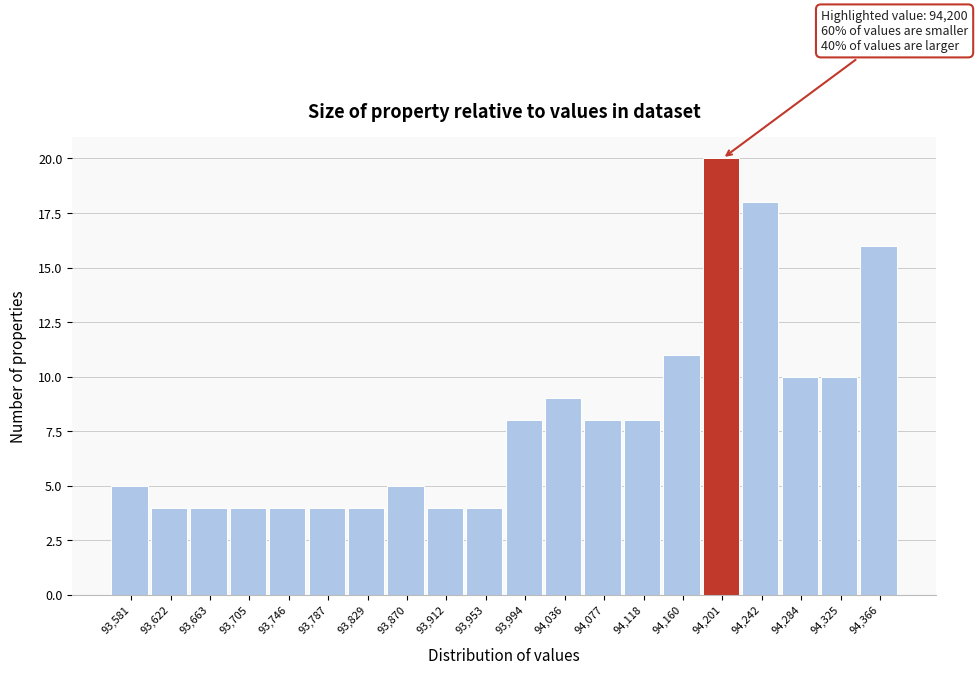

Over which range of the x-axis is the bar tallest?

94180 to 94220